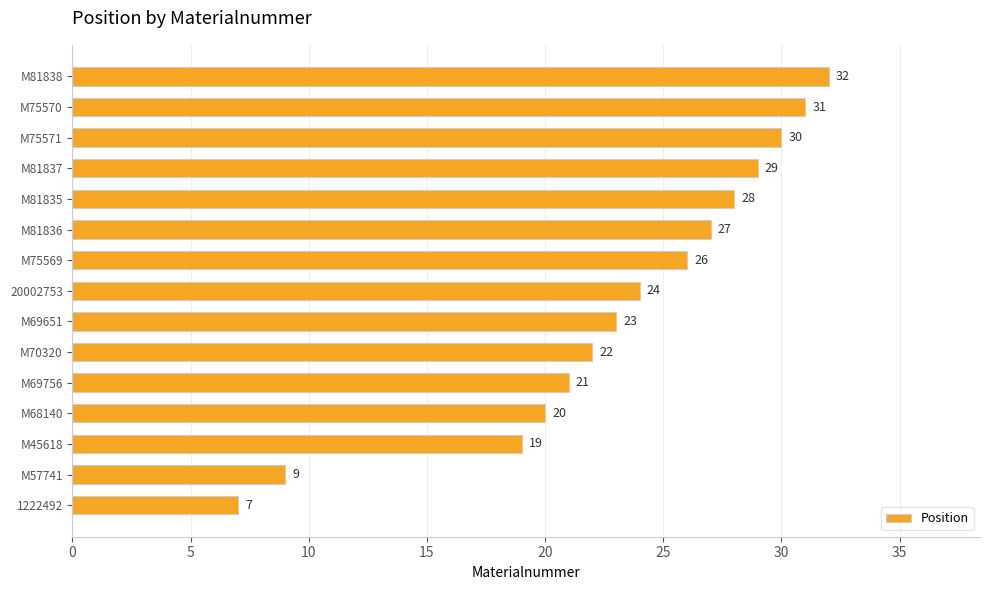

At which label is the value closest to 19?

M45618